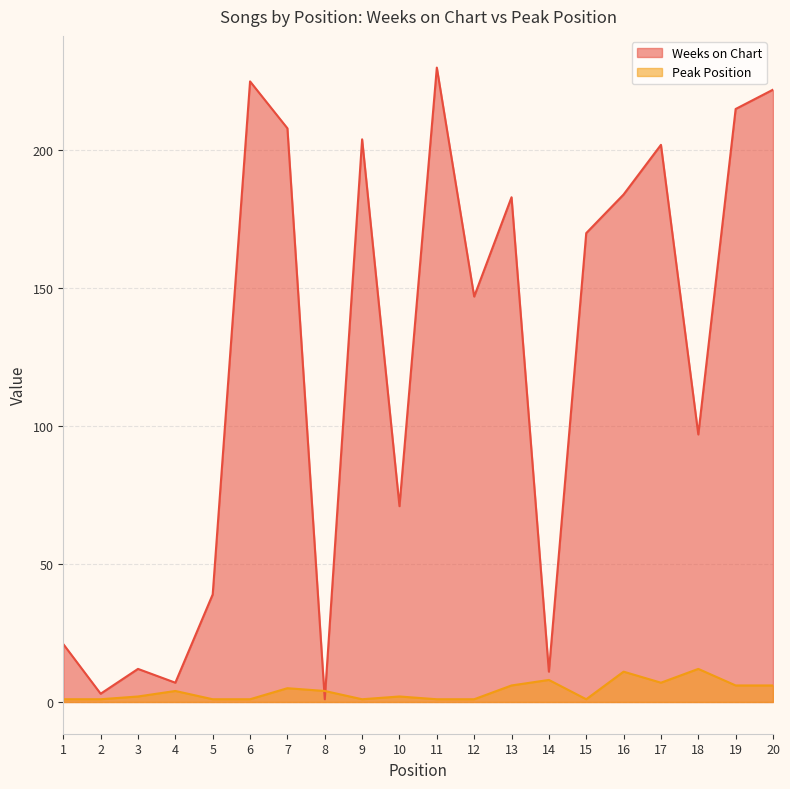

Which series has the largest range (max minus min)?

Weeks on Chart